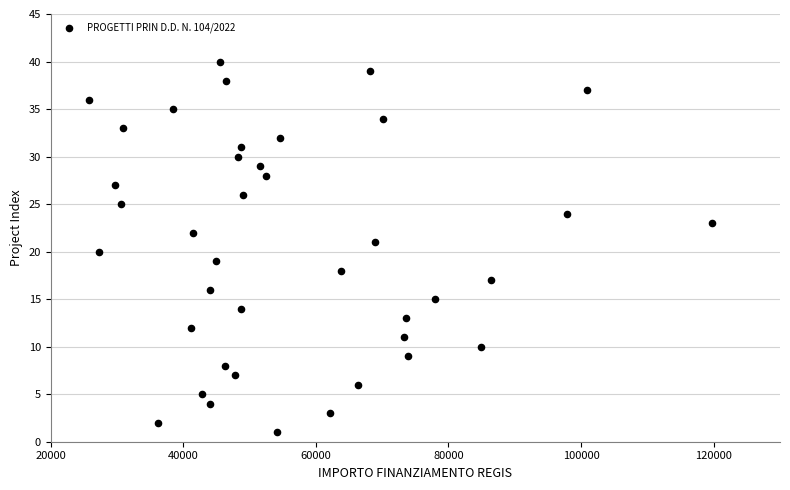

What is the range of Y values (max minus min)?

39